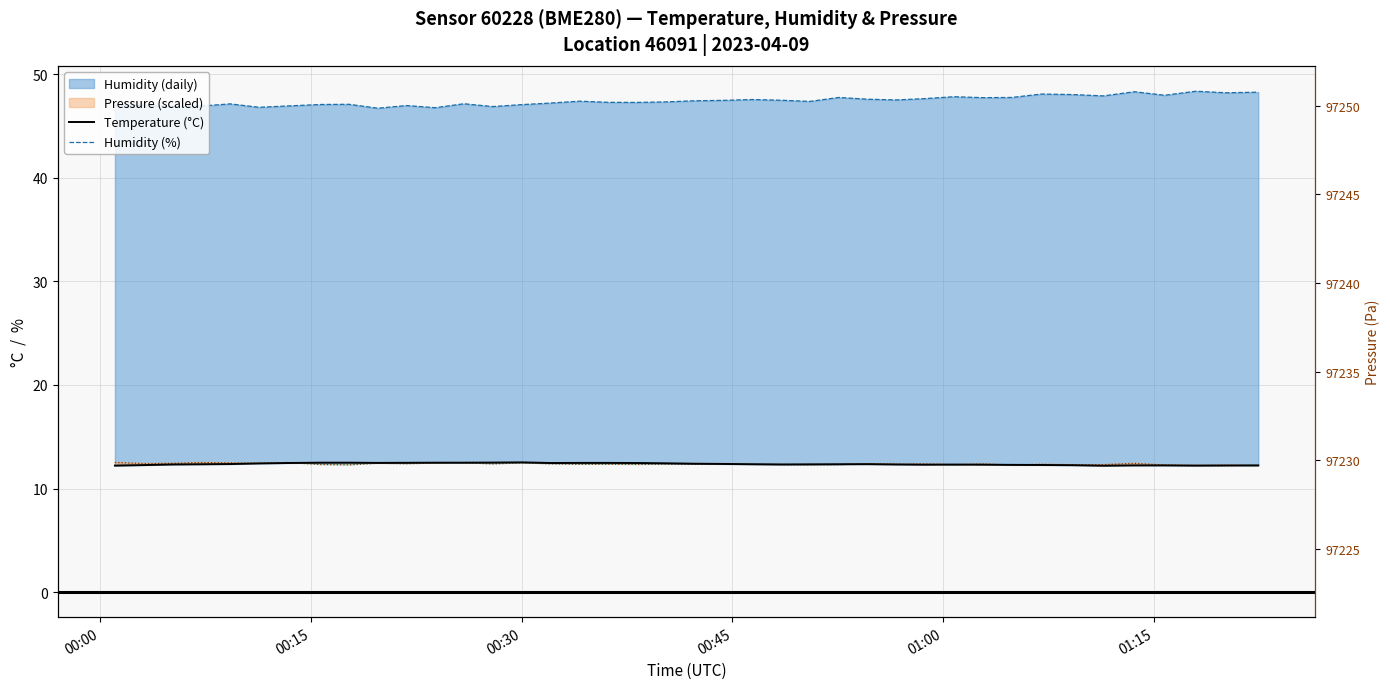

What value does the Temperature (°C) series have at 39?

12.2